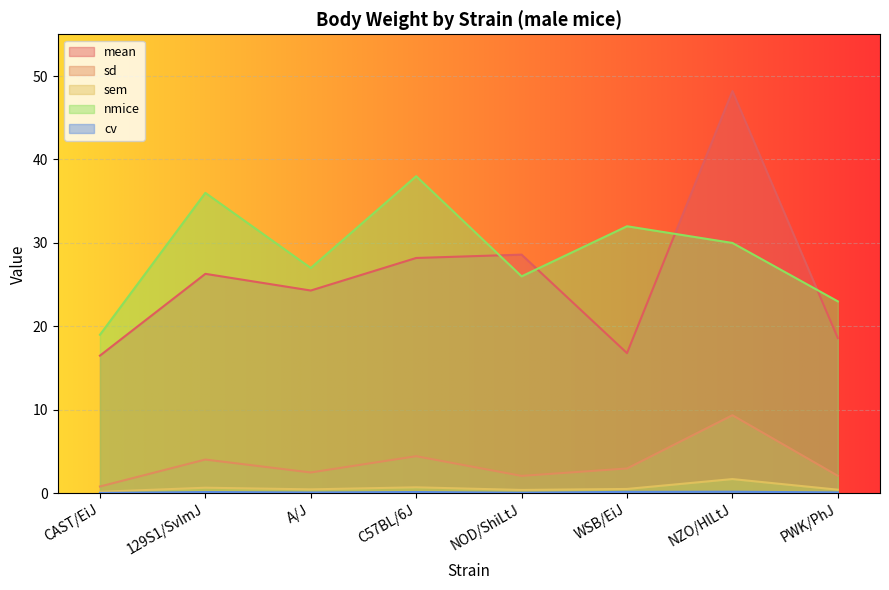

Which category has the lowest value across all series?

CAST/EiJ